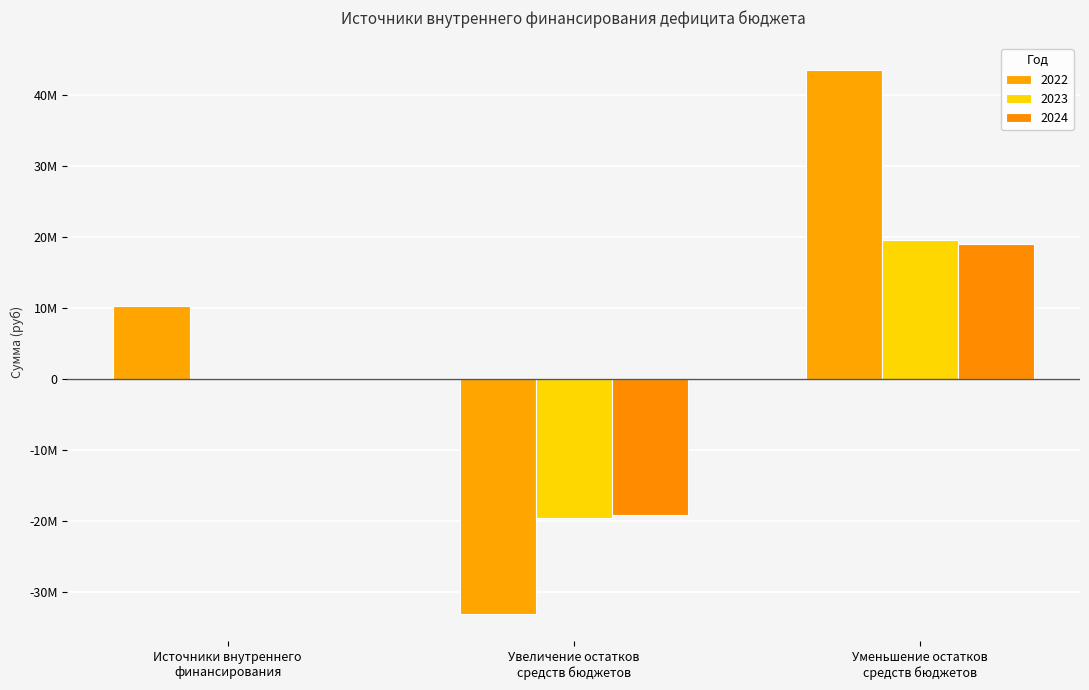

Are the bars horizontal?

No